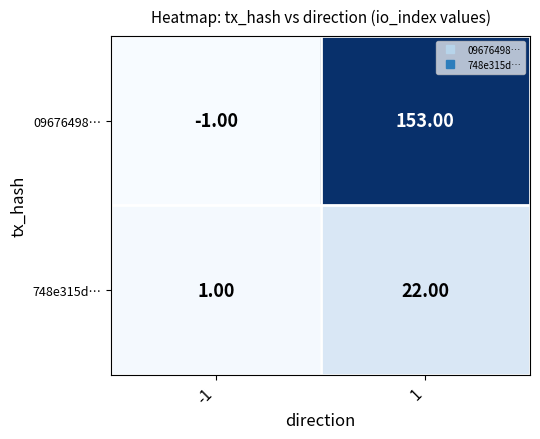

What is the sum of all 748e315d… values?

23